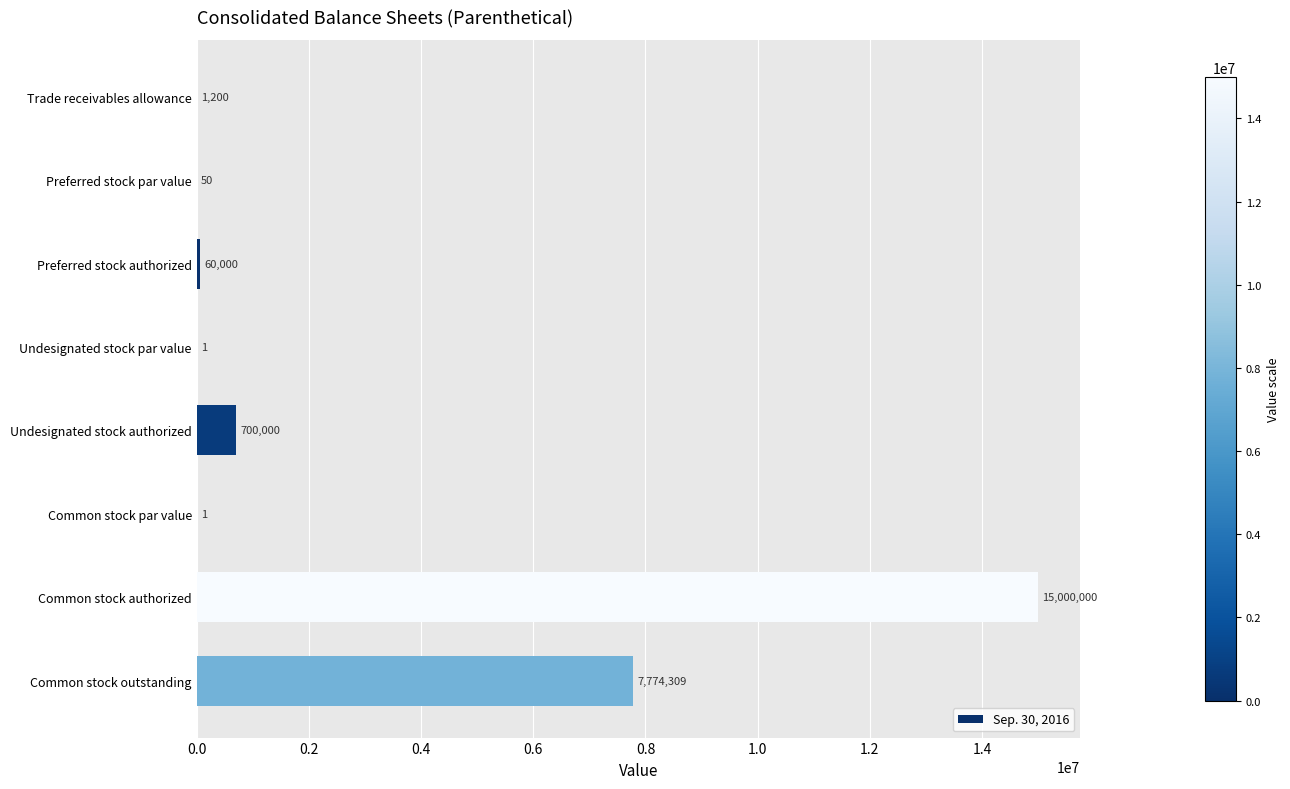

Reading top to bottom, what are all the values shown in this chart?

Trade receivables allowance=1200	Preferred stock par value=50	Preferred stock authorized=60000	Undesignated stock par value=1	Undesignated stock authorized=700000	Common stock par value=1	Common stock authorized=15000000	Common stock outstanding=7774309